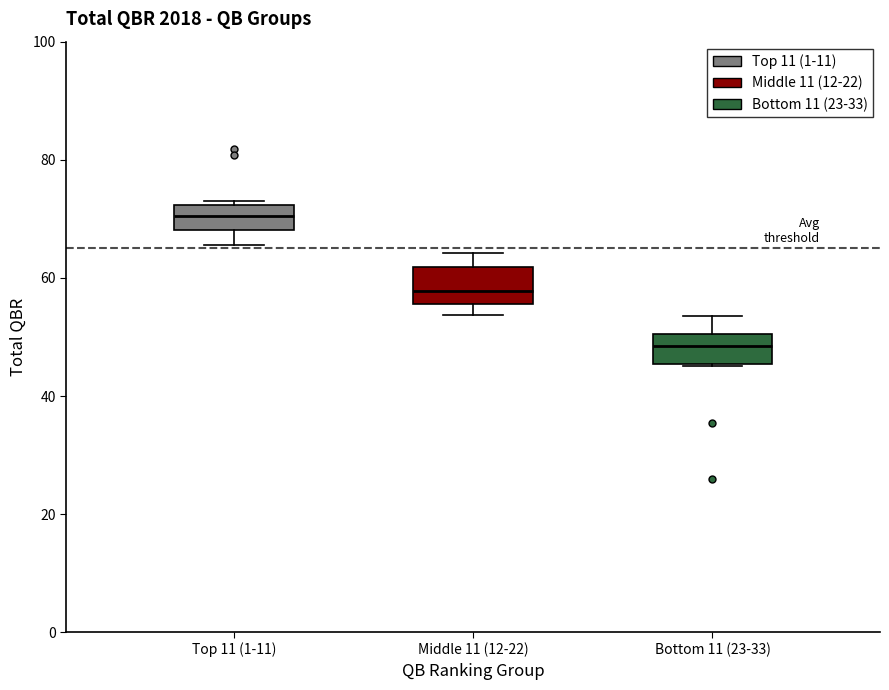

Where is the lower edge of the box for Top 11 (1-11) on the y-axis? The values are not printed on the chart, so give them approximately, as read against the axis.

68